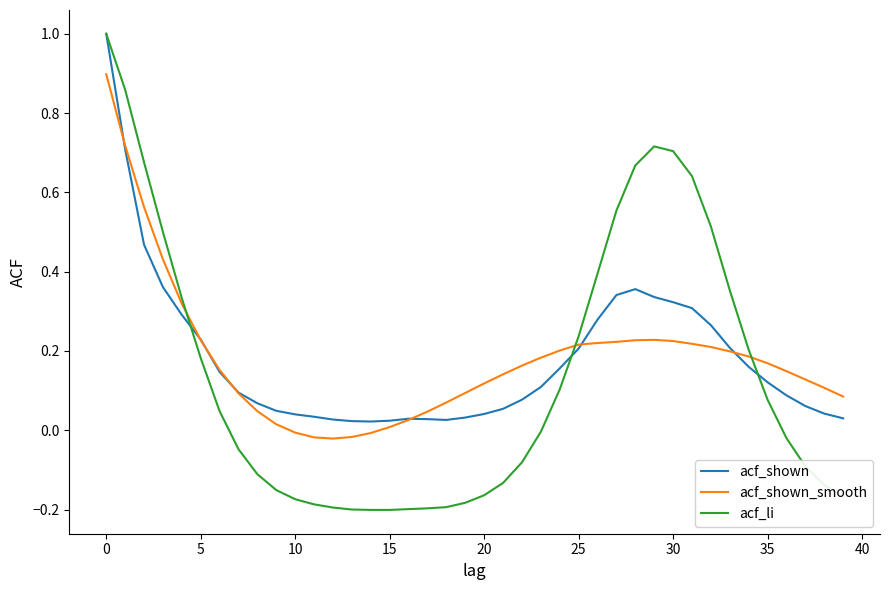

What is the greatest value displayed?

1.0